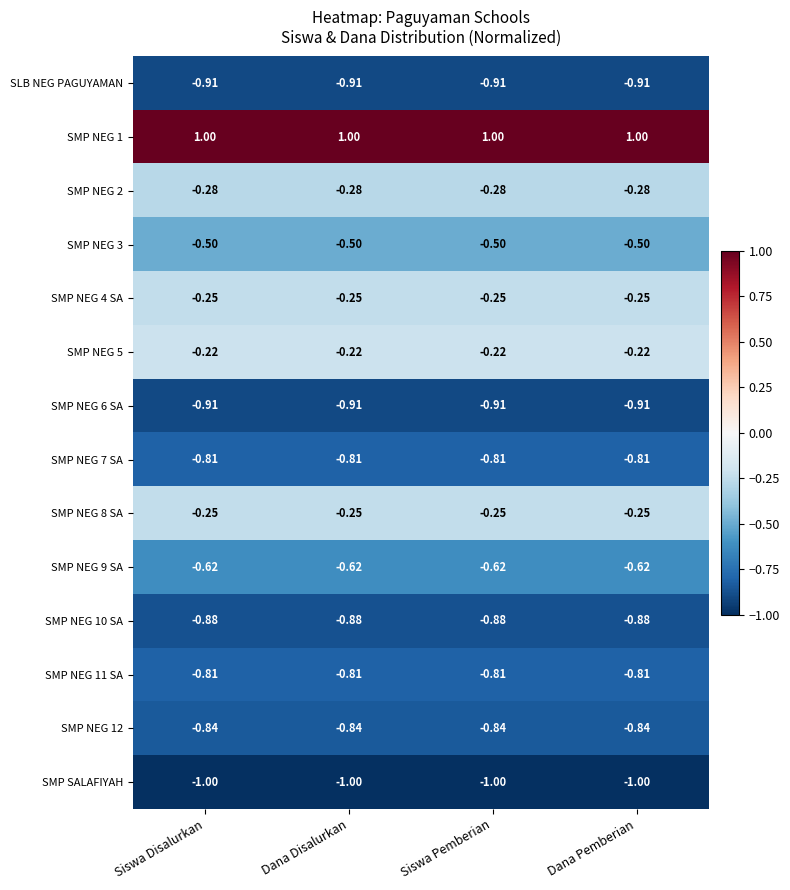

What is the maximum value shown in the chart?

1.0